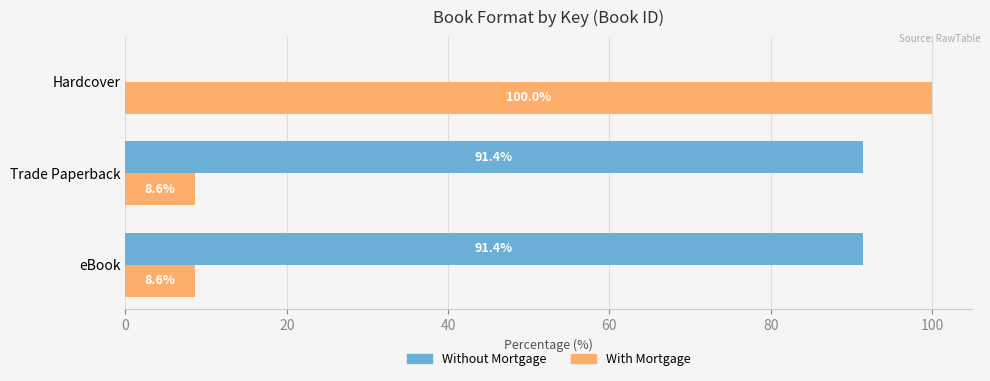

What is the total value across all series at Trade Paperback?

100.0